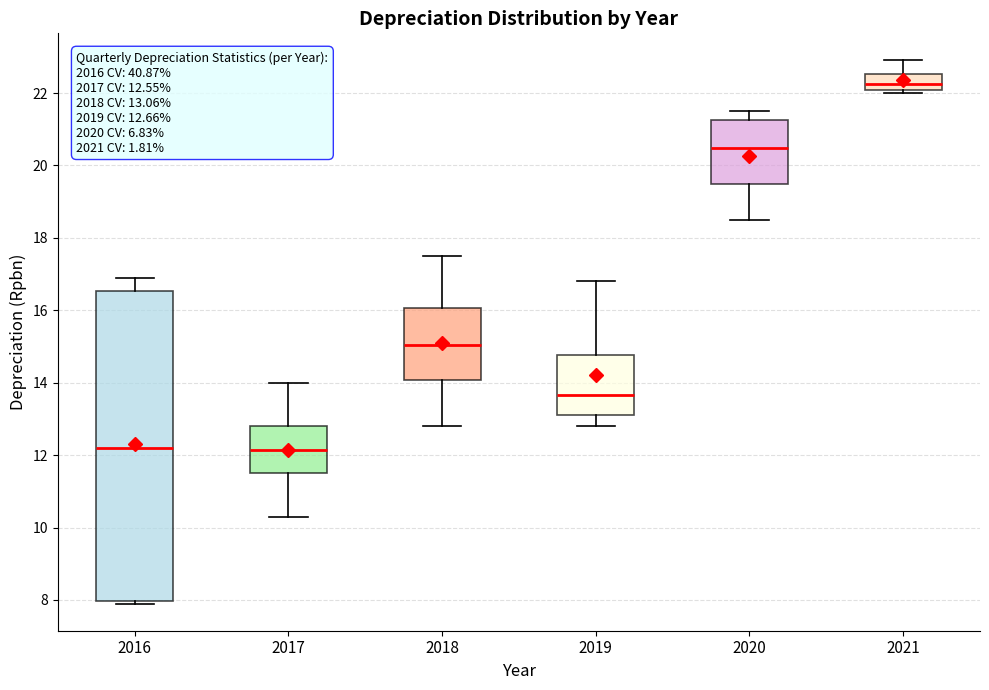

Comparing the boxes themselves (not the whiskers), which one is the tallest?

2016